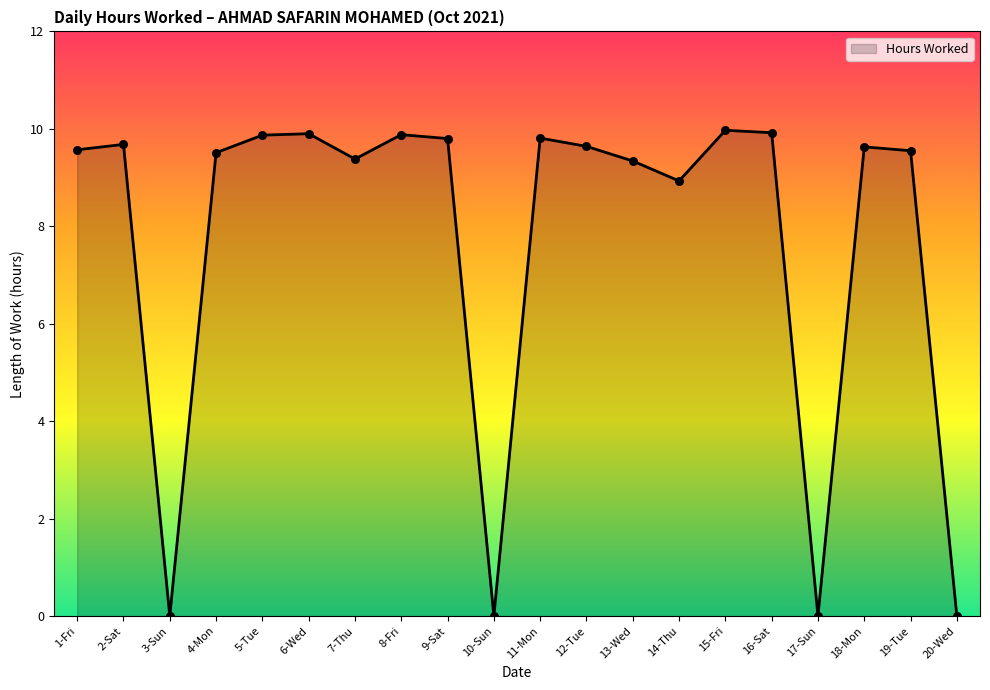

Between 1-Fri and 10-Sun, which is larger?

1-Fri